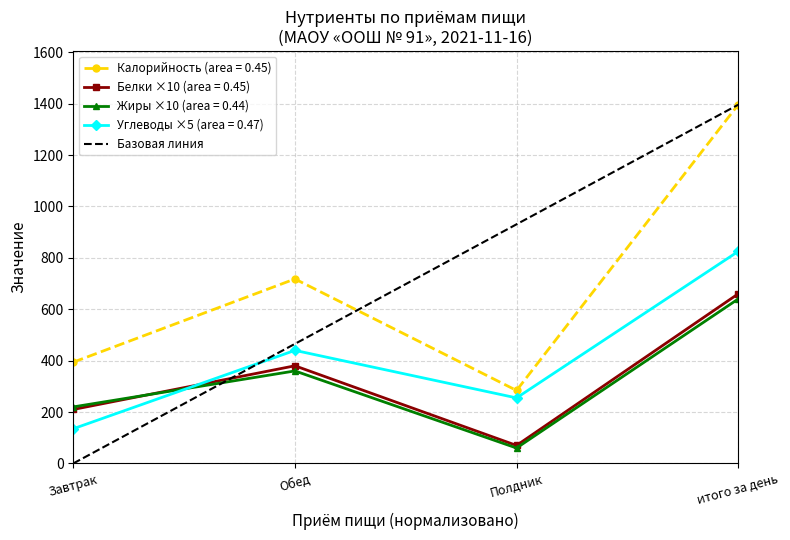

True or false: Жиры ×10 (area = 0.44) and Калорийность (area = 0.45) intersect in this chart.

False